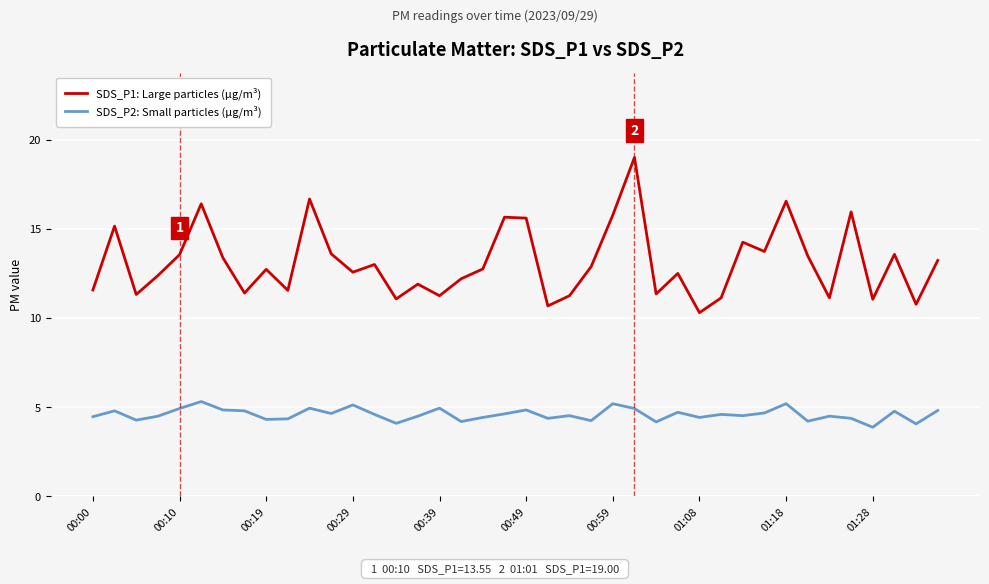

Rank the series by their average value, from lowest to highest.

SDS_P2: Small particles (µg/m³), SDS_P1: Large particles (µg/m³)